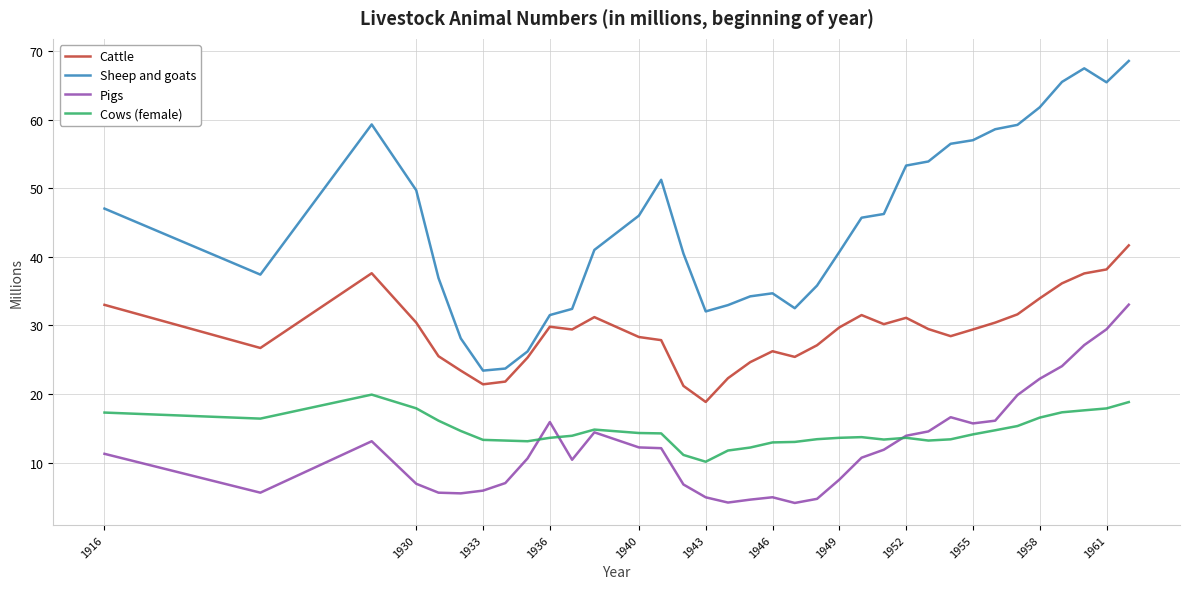

Which series has the largest total across all categories?

Sheep and goats